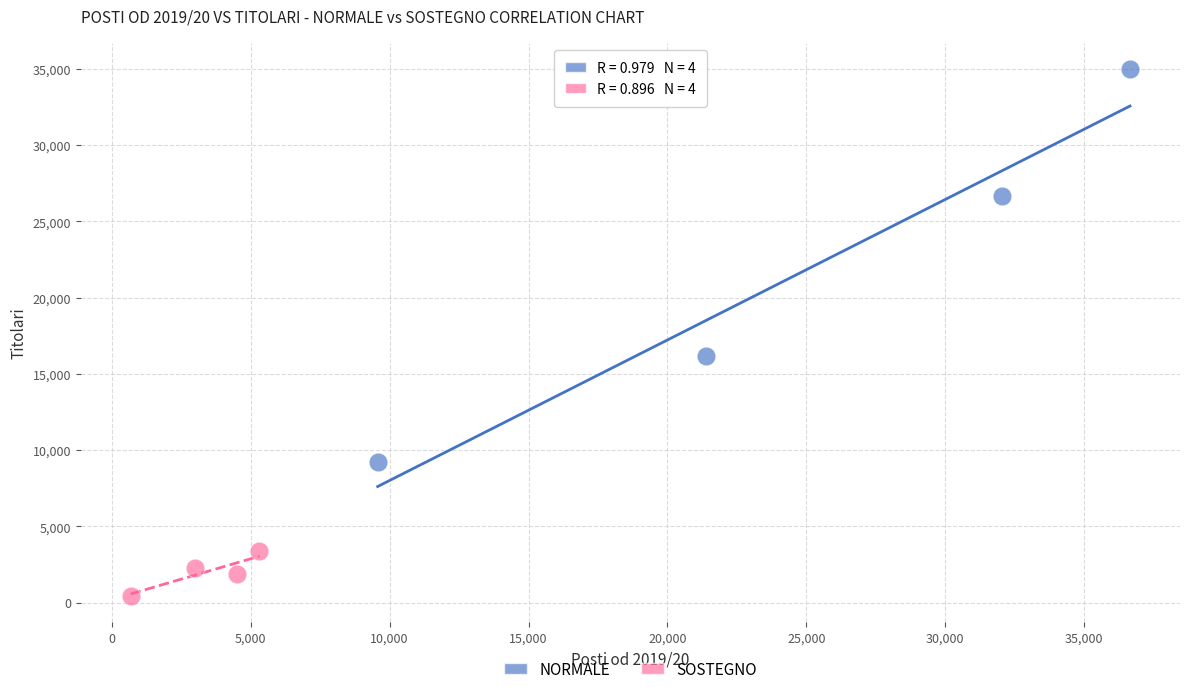

Which series has the widest spread of Y values?

NORMALE